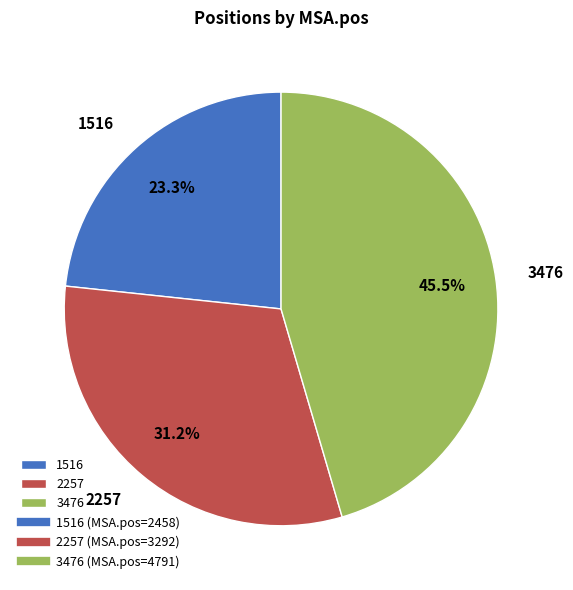

How many slices are in this pie chart?

3